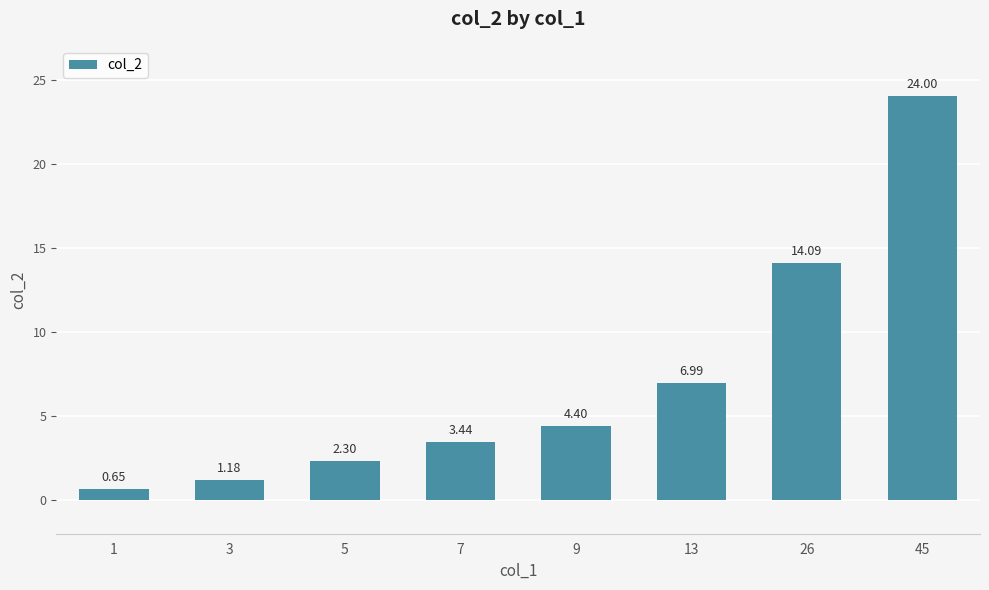

Are the bars grouped side by side (vs. stacked)?

No